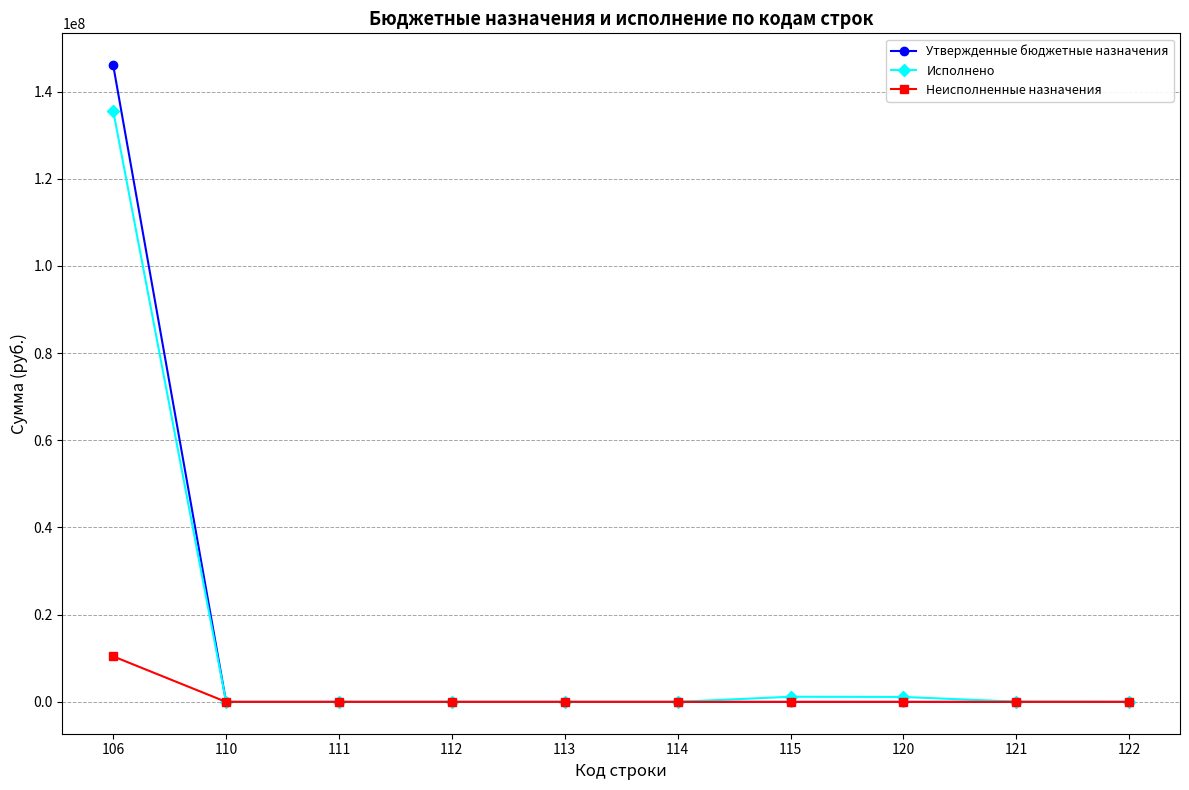

Rank the series by their maximum value, from highest to lowest.

Утвержденные бюджетные назначения, Исполнено, Неисполненные назначения